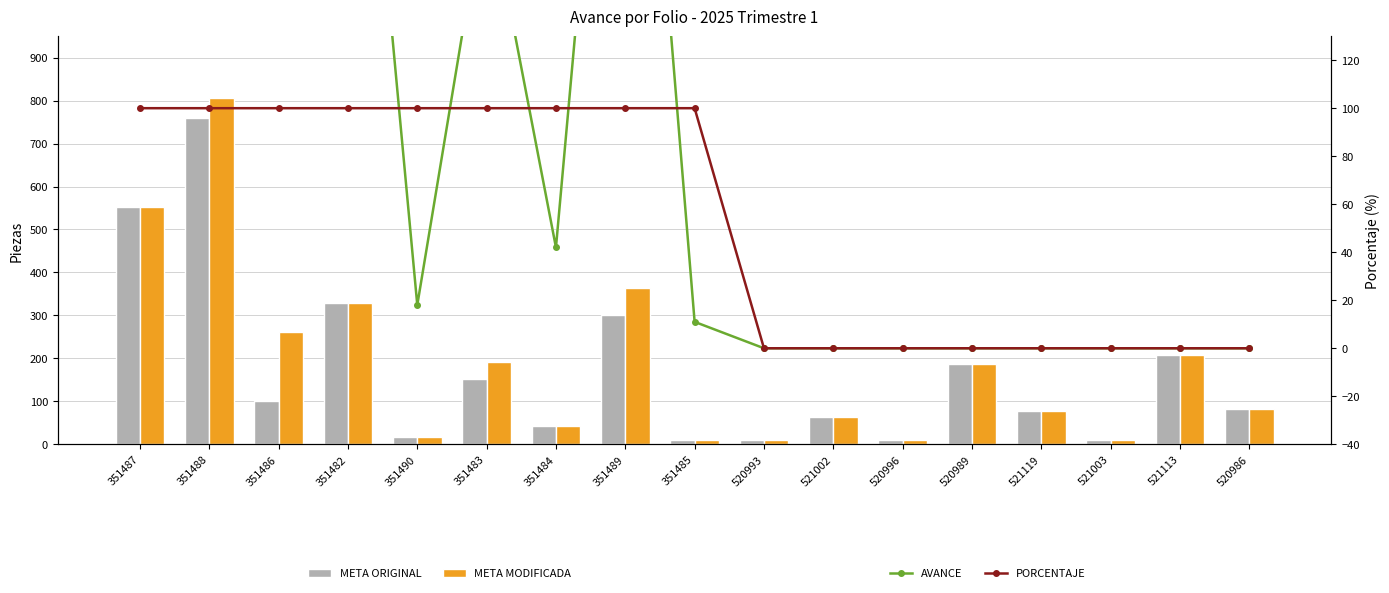

Which category has the highest value in the META ORIGINAL series?

351488